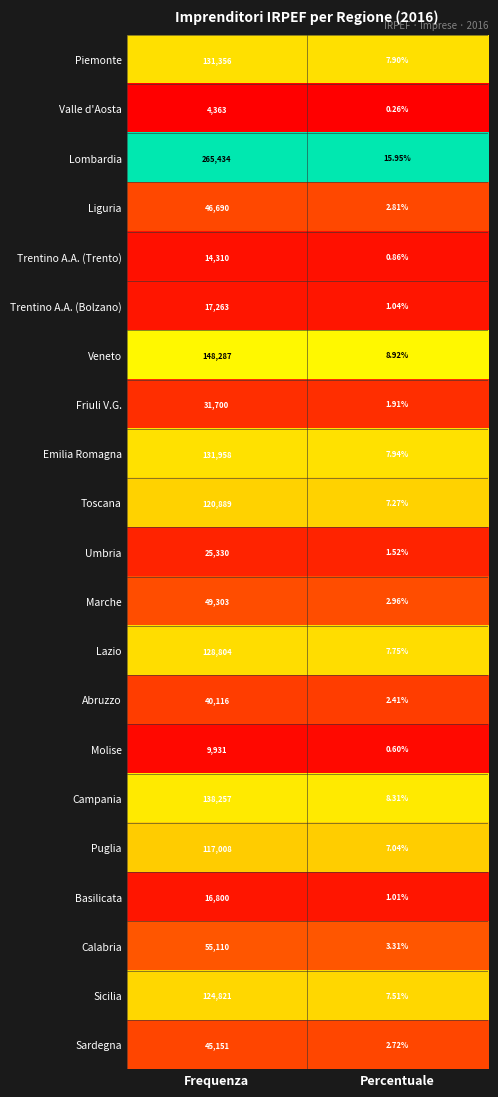

List the series in order of their peak value, lowest first.

Valle d'Aosta, Molise, Trentino A.A. (Trento), Basilicata, Trentino A.A. (Bolzano), Umbria, Friuli V.G., Abruzzo, Sardegna, Liguria, Marche, Calabria, Puglia, Toscana, Sicilia, Lazio, Piemonte, Emilia Romagna, Campania, Veneto, Lombardia